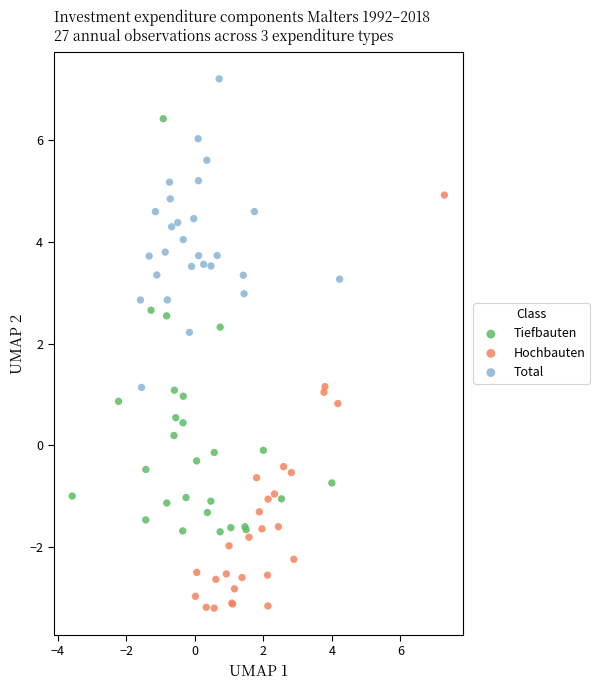

Which series contains the highest Y value?

Total